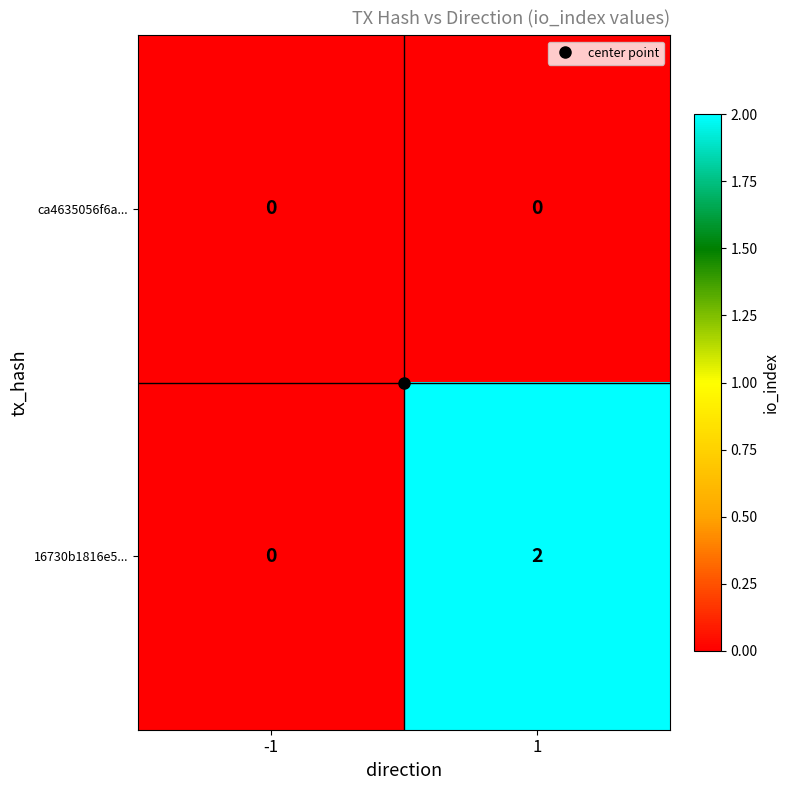

Which series has the largest range (max minus min)?

16730b1816e5...